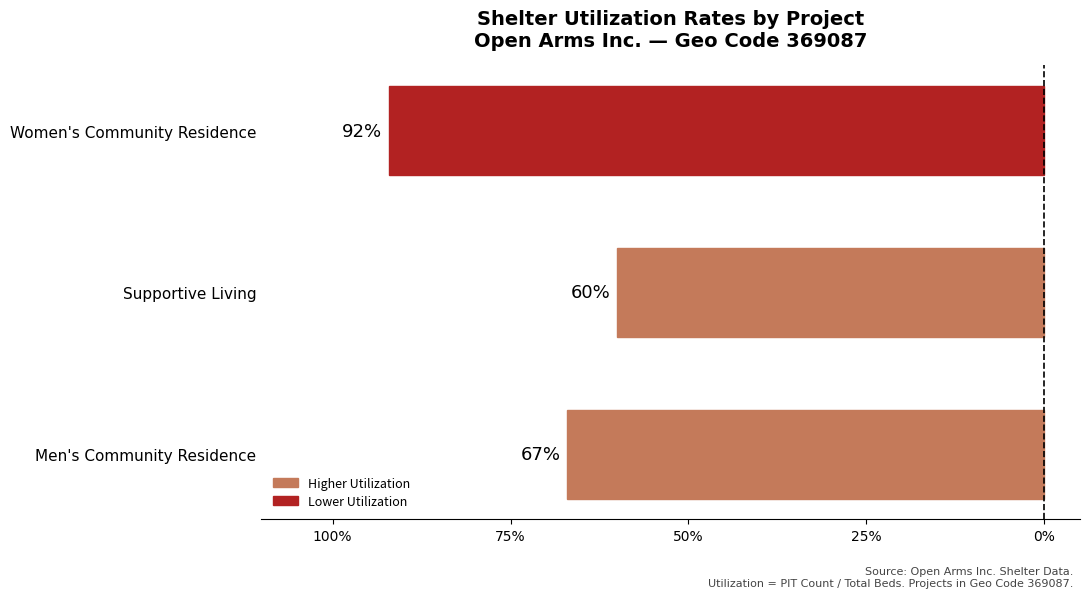

Are the bars horizontal?

Yes